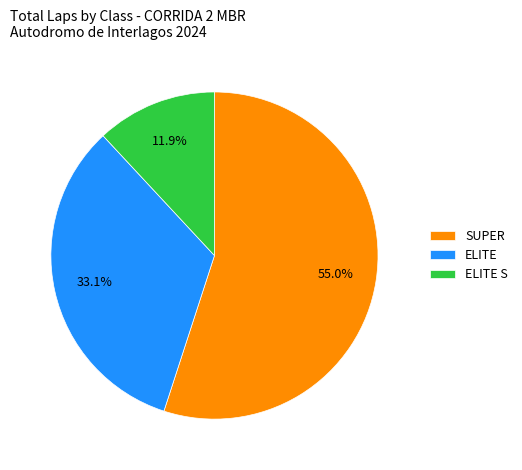

True or false: ELITE S accounts for 18% of the total.

False